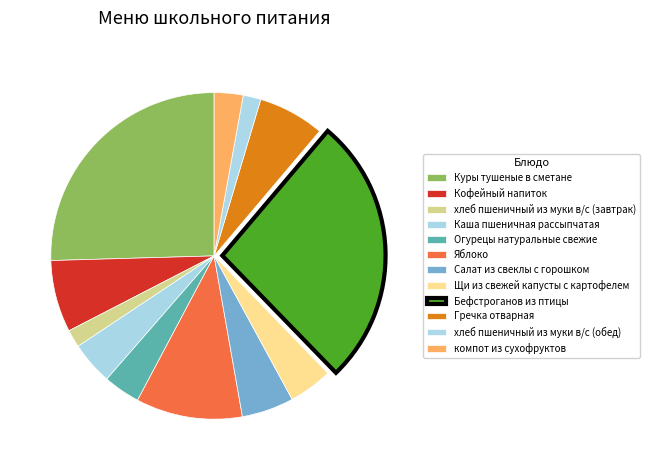

Do Куры тушеные в сметане and Яблоко together represent more than half of the pie?

No